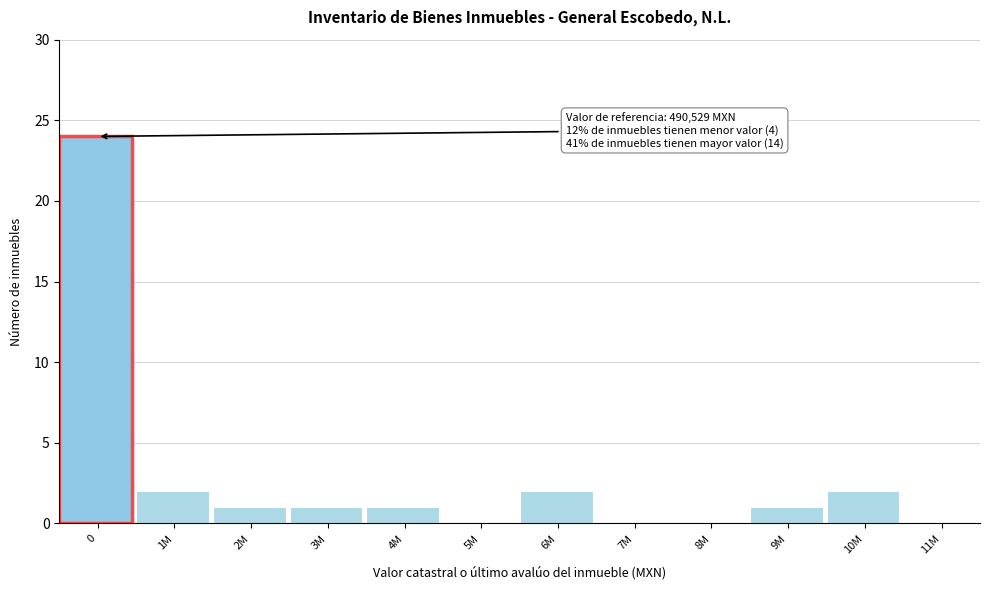

Reading left to right, extract all data points from this chart.

0=24	1M=2	2M=1	3M=1	4M=1	5M=0	6M=2	7M=0	8M=0	9M=1	10M=2	11M=0